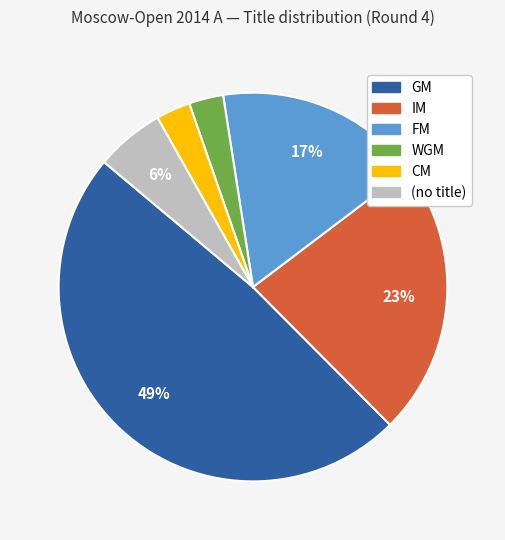

The (no title) slice represents 1% of the pie. True or false?

False